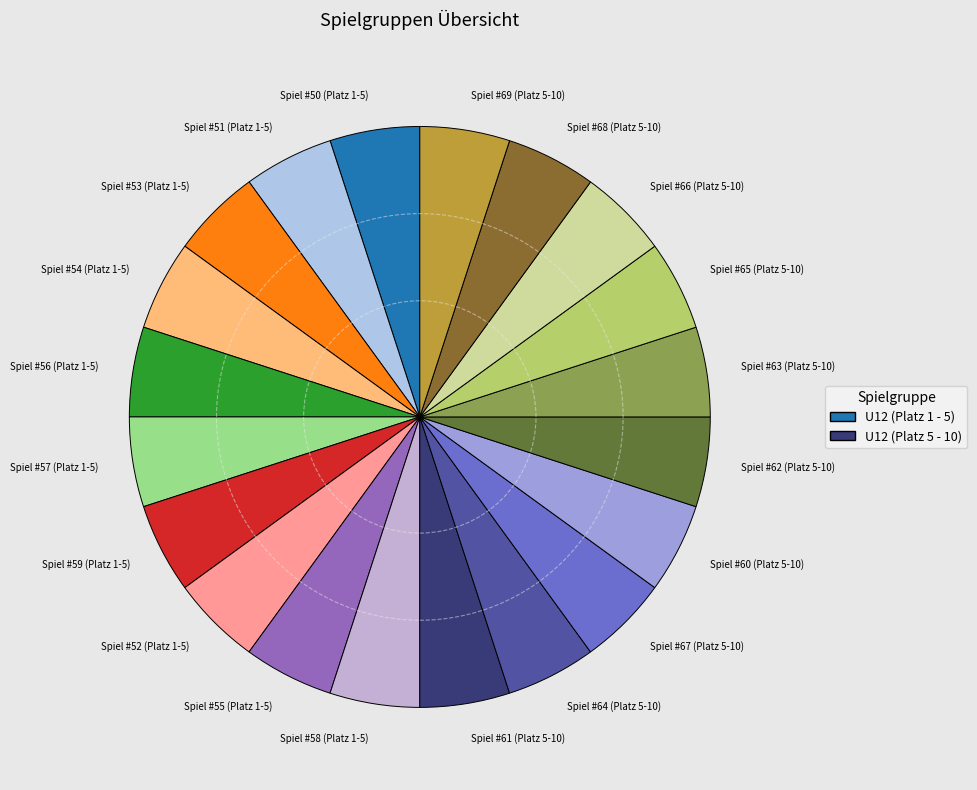

Do Spiel #67 (Platz 5-10) and Spiel #54 (Platz 1-5) together represent more than half of the pie?

No